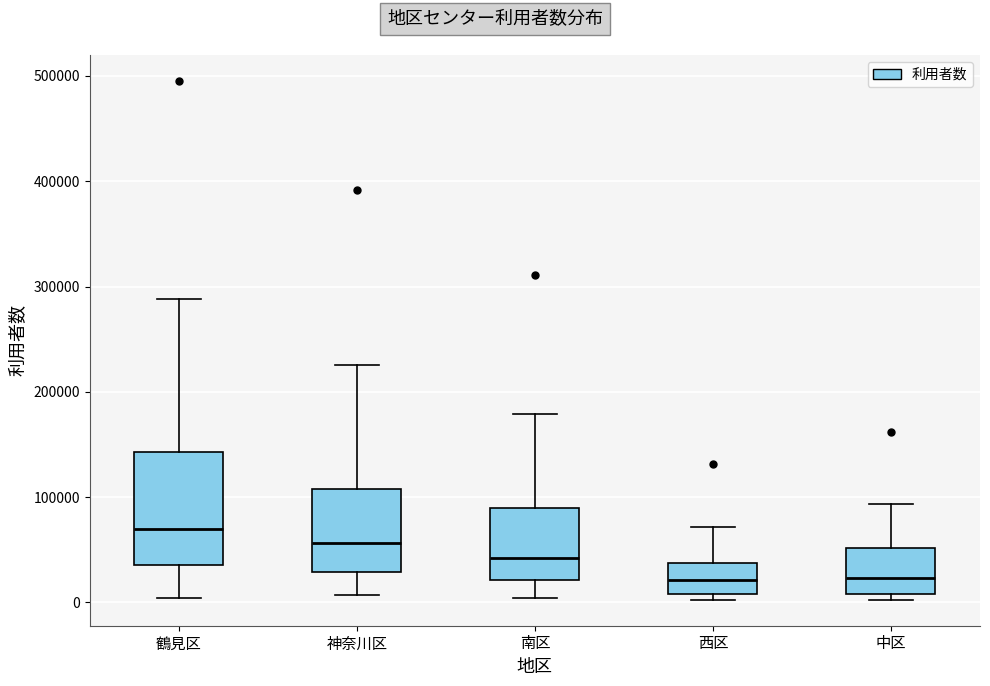

Reading left to right, transcribe this box plot: for each box, give where its median line is, the range the box spans, and where its two whiskers end, as read against the y-axis. The values are not printed on the chart, so give them approximately, as read against the axis.

鶴見区: median 70000, box 40000 to 140000, whiskers 0 to 290000
神奈川区: median 60000, box 30000 to 110000, whiskers 10000 to 230000
南区: median 40000, box 20000 to 90000, whiskers 0 to 180000
西区: median 20000, box 10000 to 40000, whiskers 0 to 70000
中区: median 20000, box 10000 to 50000, whiskers 0 to 90000